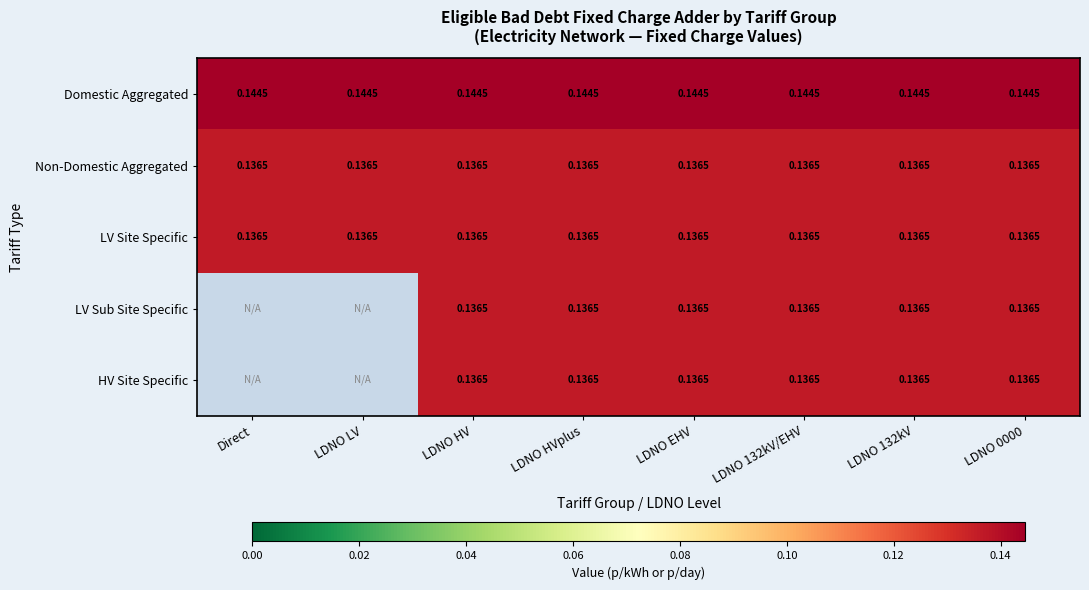

At how many categories does at least one series exceed 0?

8